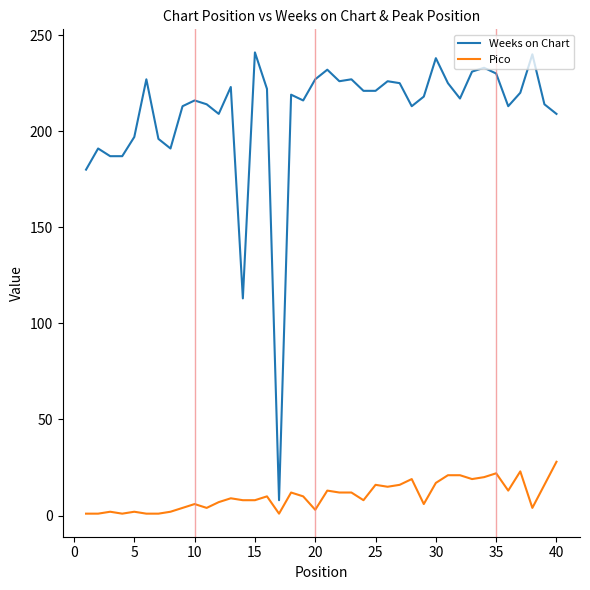

Which series has the largest range (max minus min)?

Weeks on Chart